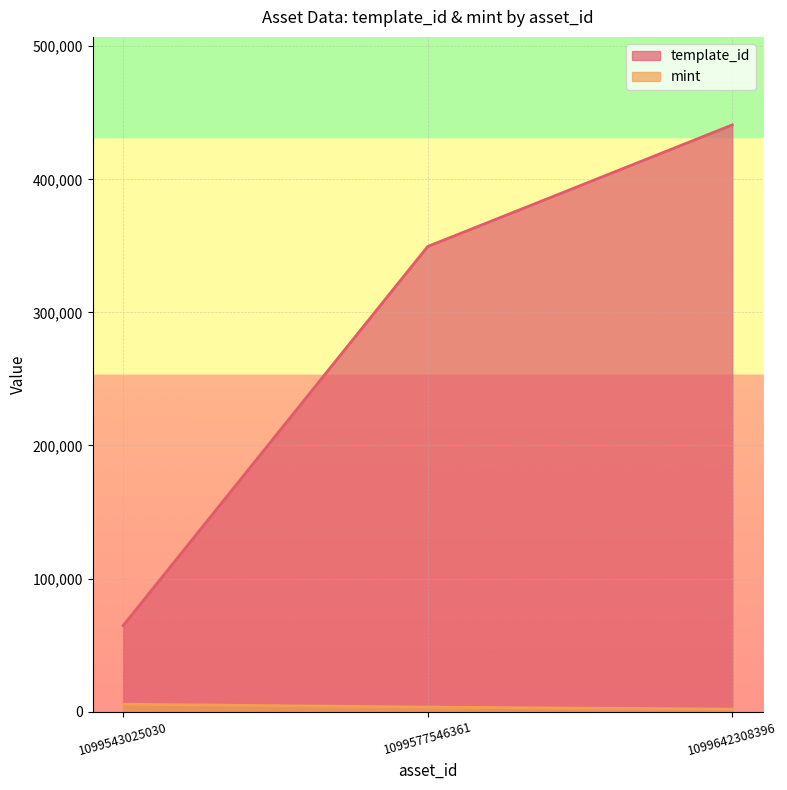

What is the value of the template_id point at the 1st from the left?

64660